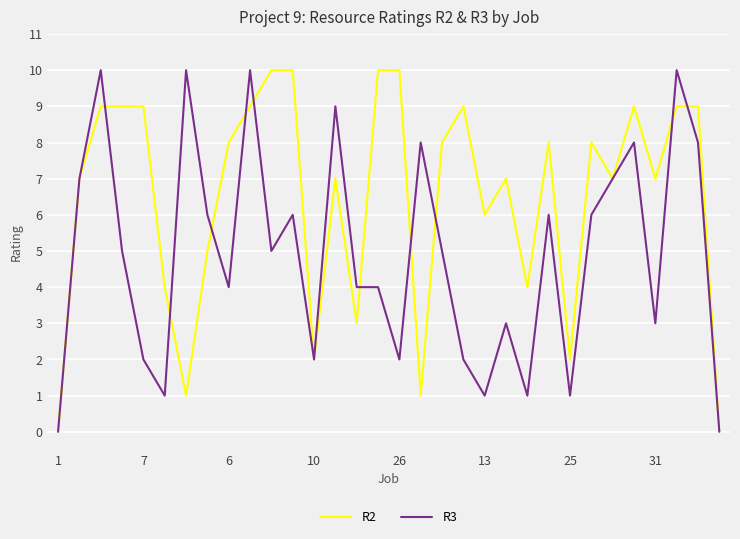

Which series has the largest total across all categories?

R2